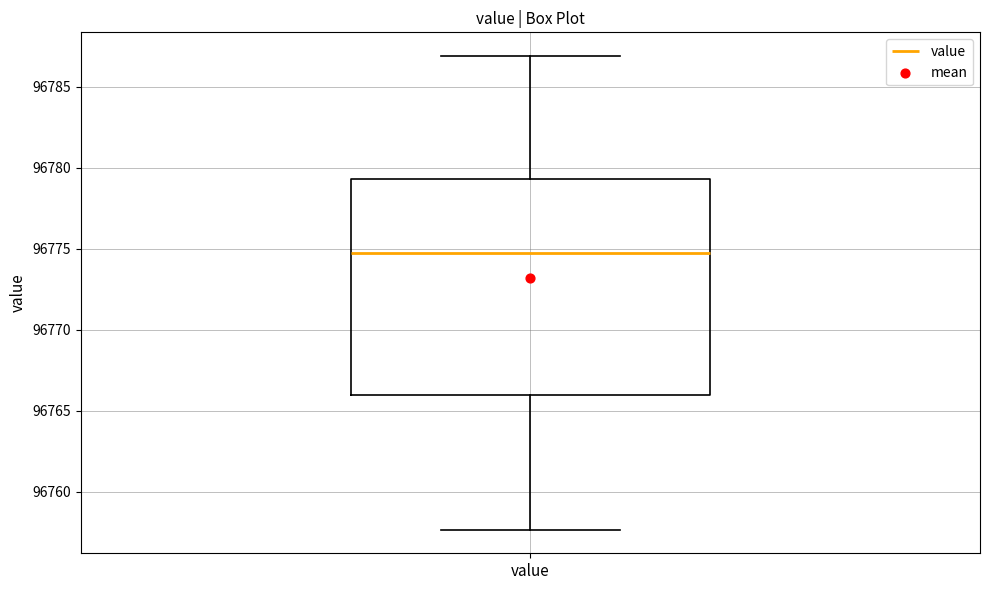

Where does the median line of the box for value sit on the y-axis? The values are not printed on the chart, so give them approximately, as read against the axis.

96775.0